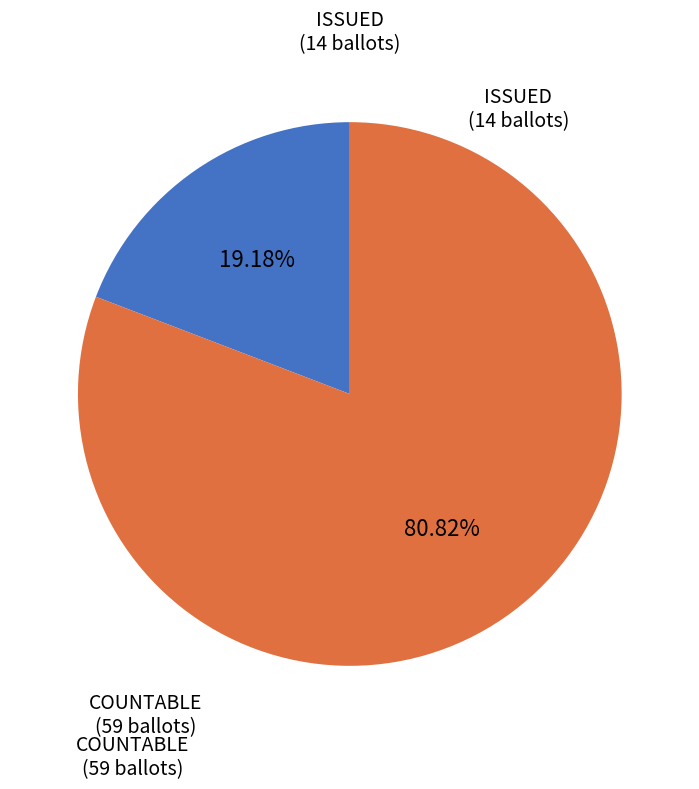

What portion of the pie excludes COUNTABLE?

19.2%